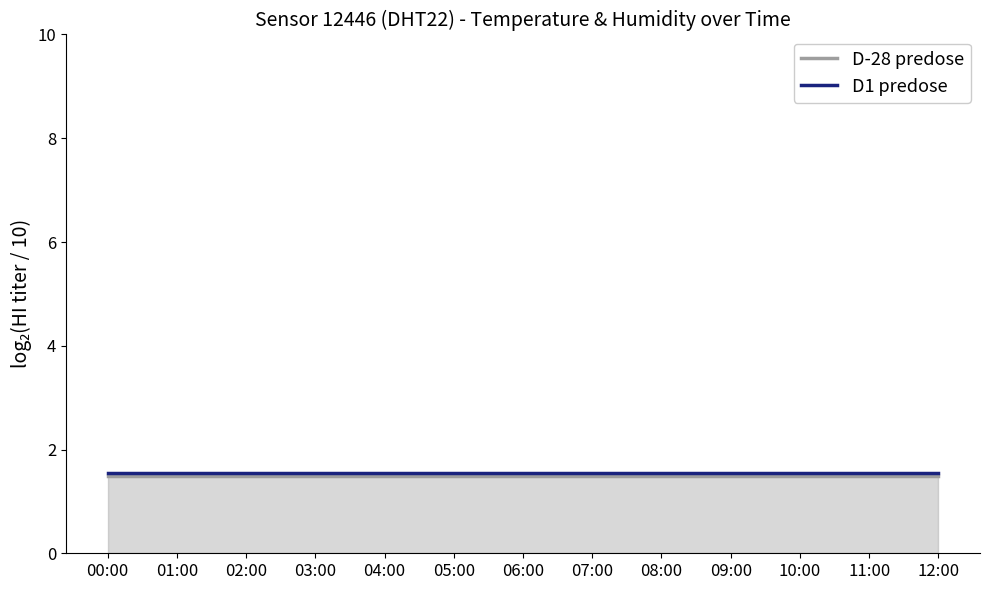

Rank the series by their maximum value, from highest to lowest.

D1 predose, D-28 predose